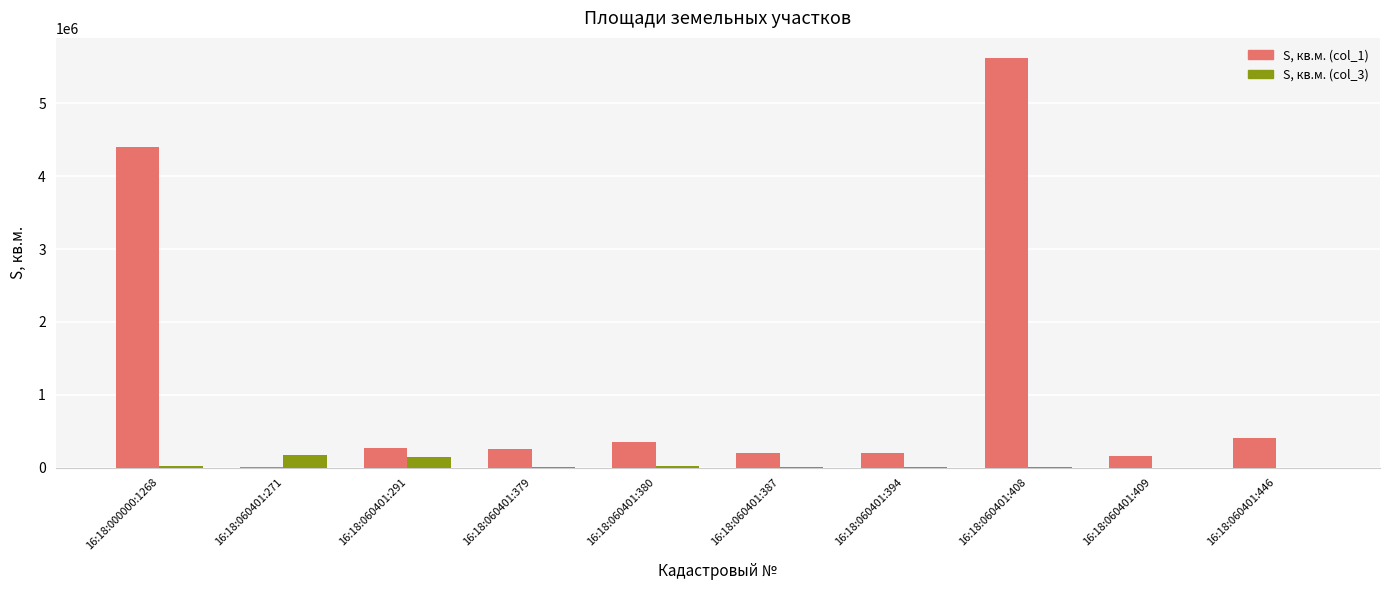

The value of S, кв.м. (col_1) at 16:18:000000:1268 is 6984950. True or false?

False